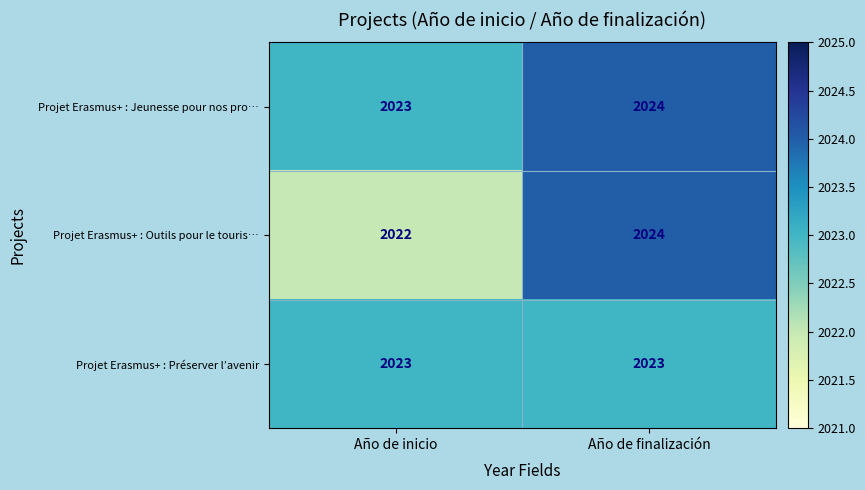

Reading left to right, list all the values displayed in this chart.

Projet Erasmus+ : Jeunesse pour nos pro…: 2023	2024
Projet Erasmus+ : Outils pour le touris…: 2022	2024
Projet Erasmus+ : Préserver l’avenir: 2023	2023